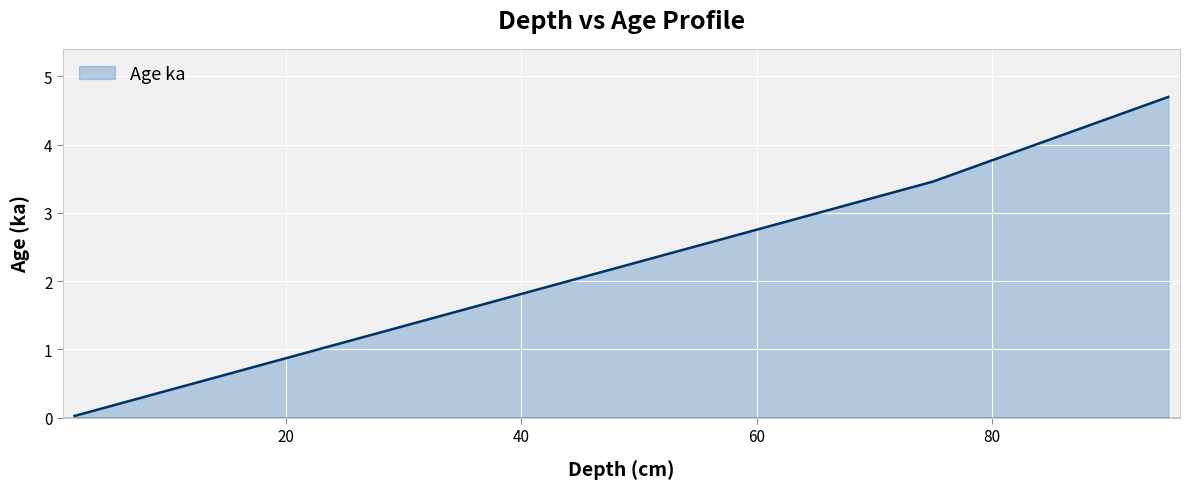

Count the number of data series in this chart.

1